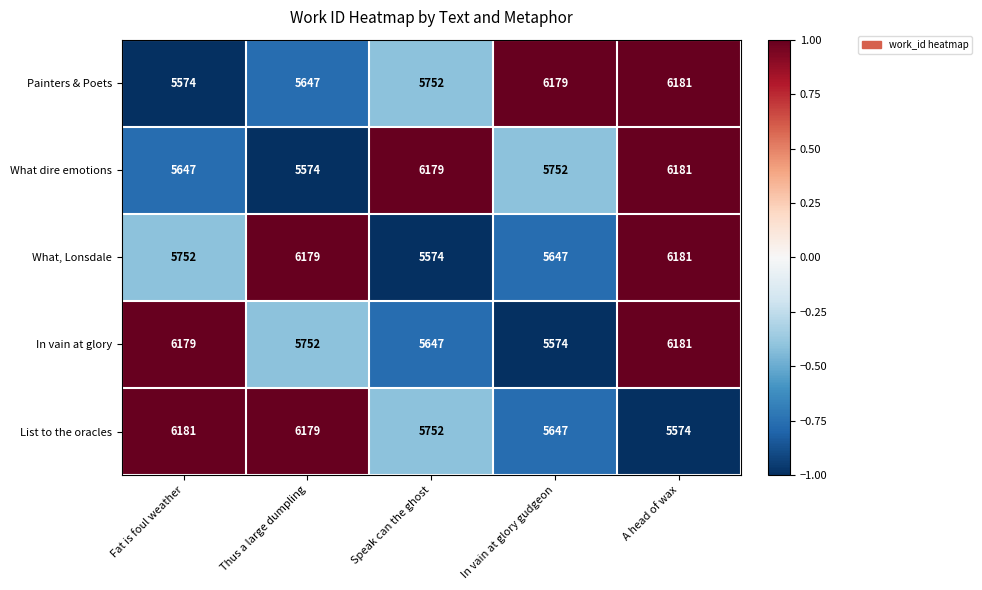

The value of What dire emotions at Speak can the ghost is 2173. True or false?

False